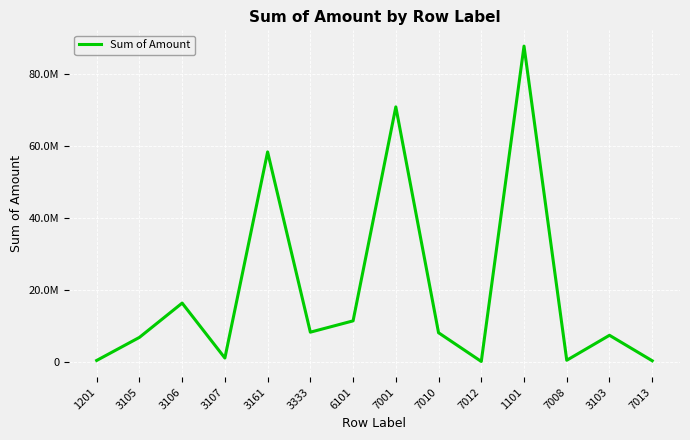

List the labels in order of value, largest first.

1101, 7001, 3161, 3106, 6101, 3333, 7010, 3103, 3105, 3107, 7008, 1201, 7013, 7012